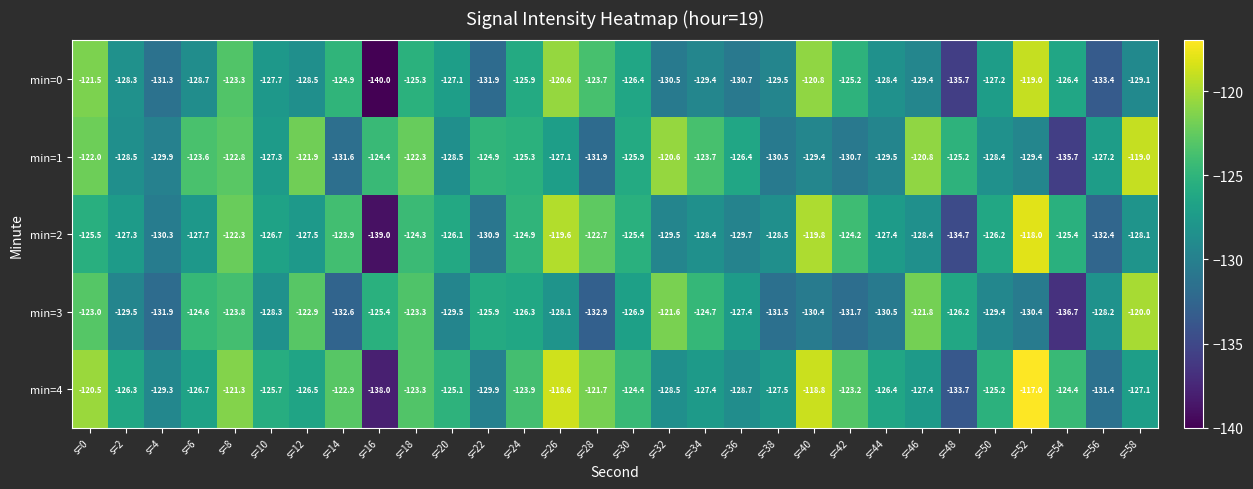

At which category is the sum across all series the highest?

s=0